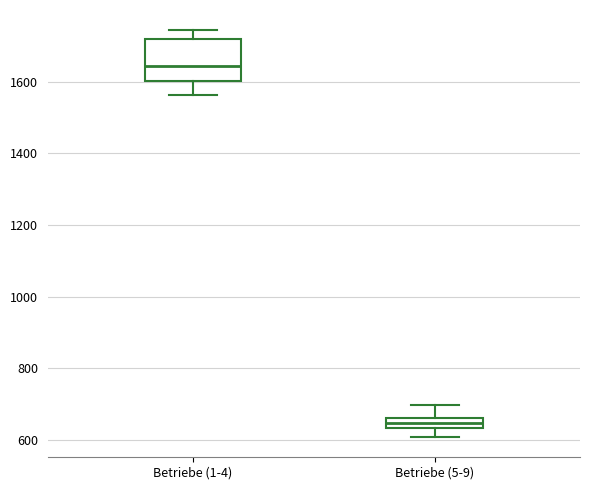

Where does the median line of the box for Betriebe (1-4) sit on the y-axis? The values are not printed on the chart, so give them approximately, as read against the axis.

1640